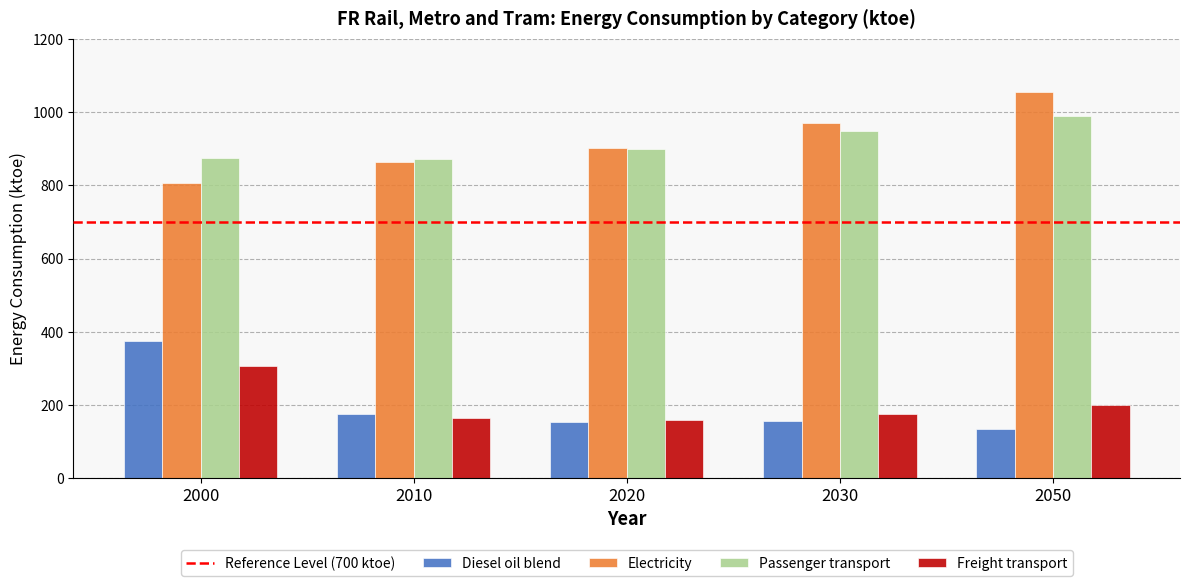

What is the average value of the Diesel oil blend series?

198.2